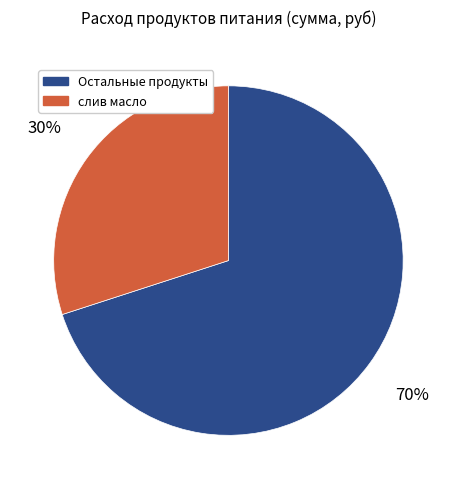

Does any single category account for the majority?

Yes